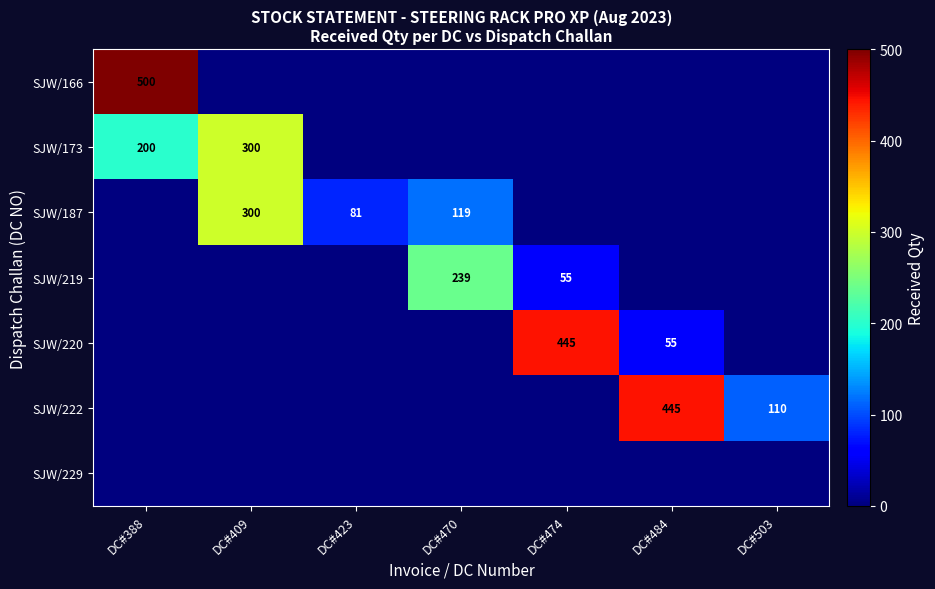

True or false: SJW/173 has a value of 200 at DC#388.

True